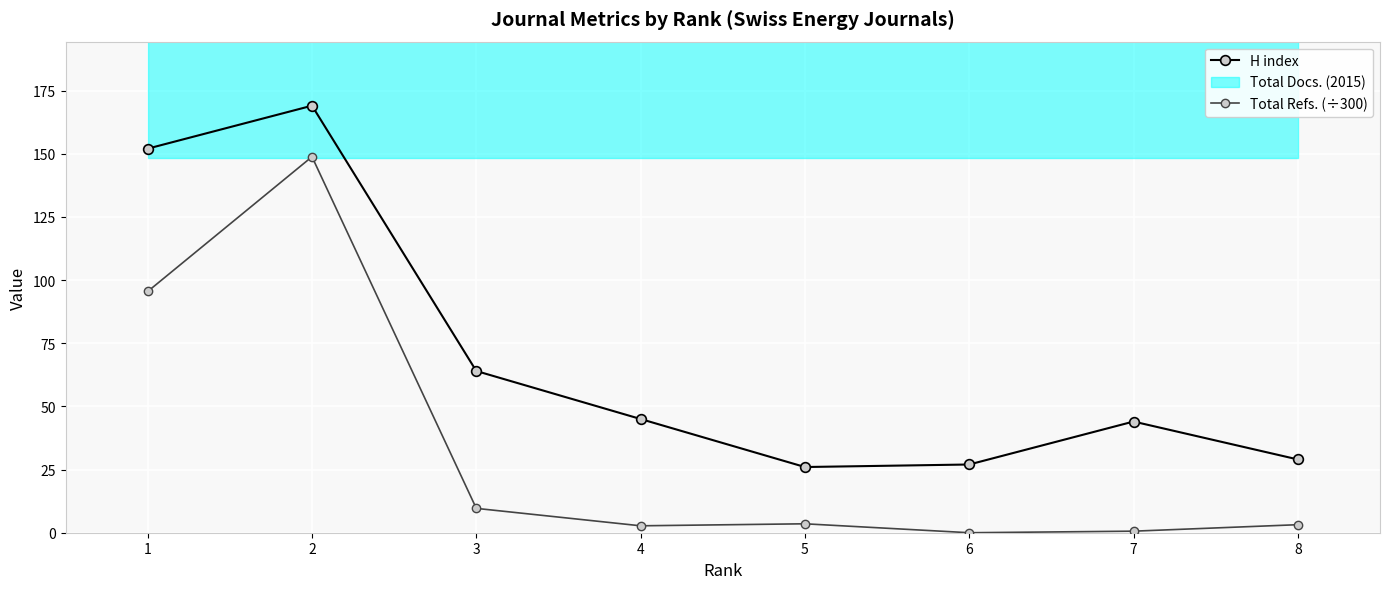

Where is the first local maximum for H index?

2